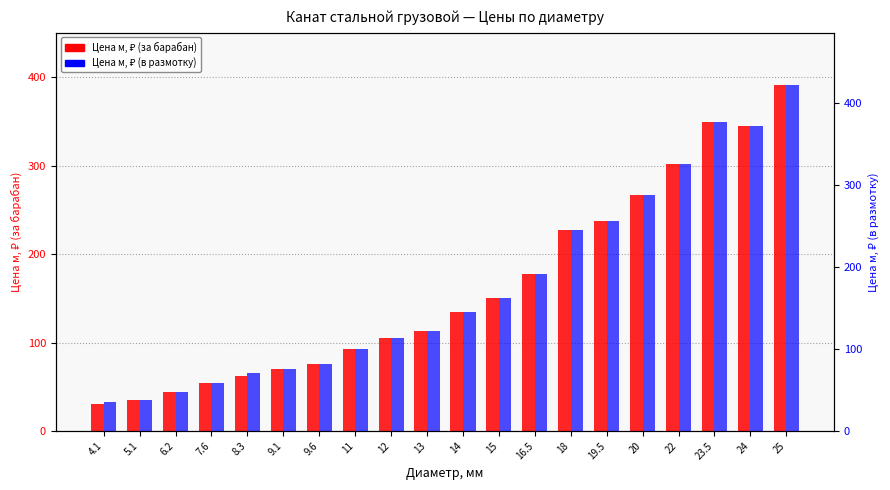

At 4.1, list the series in order from largest to smallest.

Цена м, ₽ (в размотку), Цена м, ₽ (за барабан)